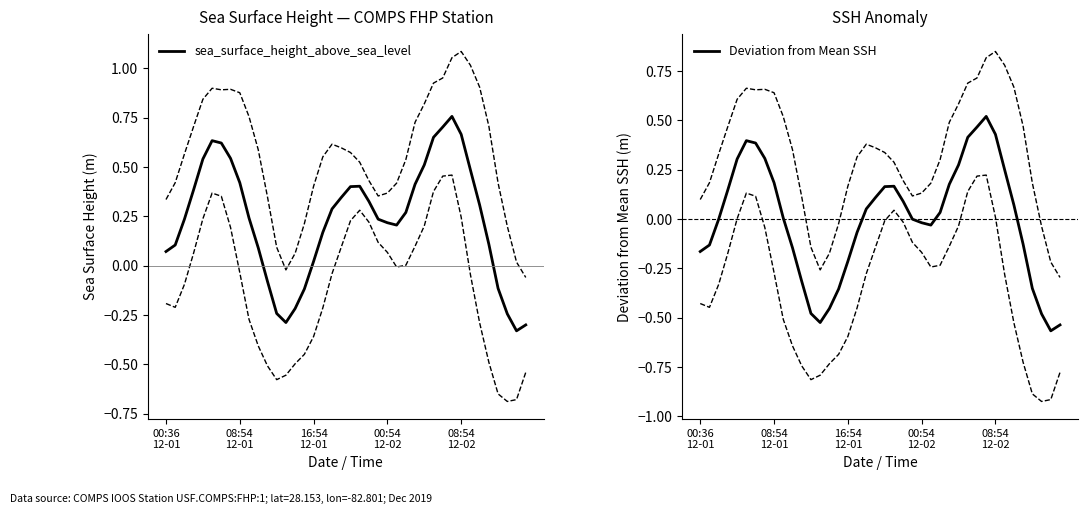

Does the chart have visible grid lines?

No